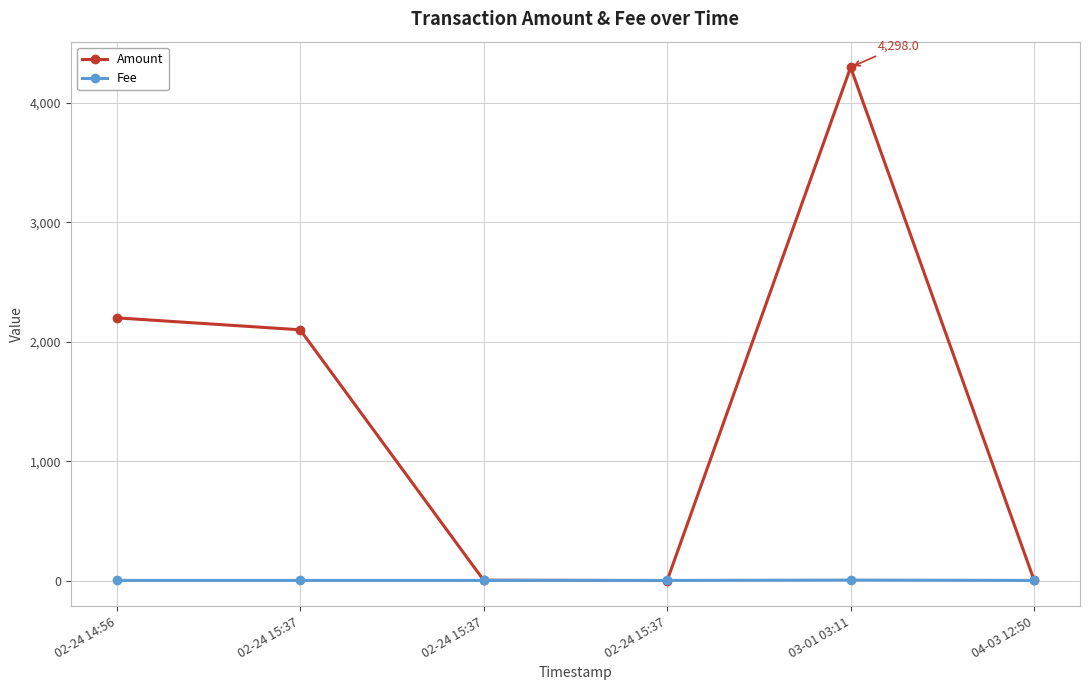

How many values in the Amount series are below 2100?

3